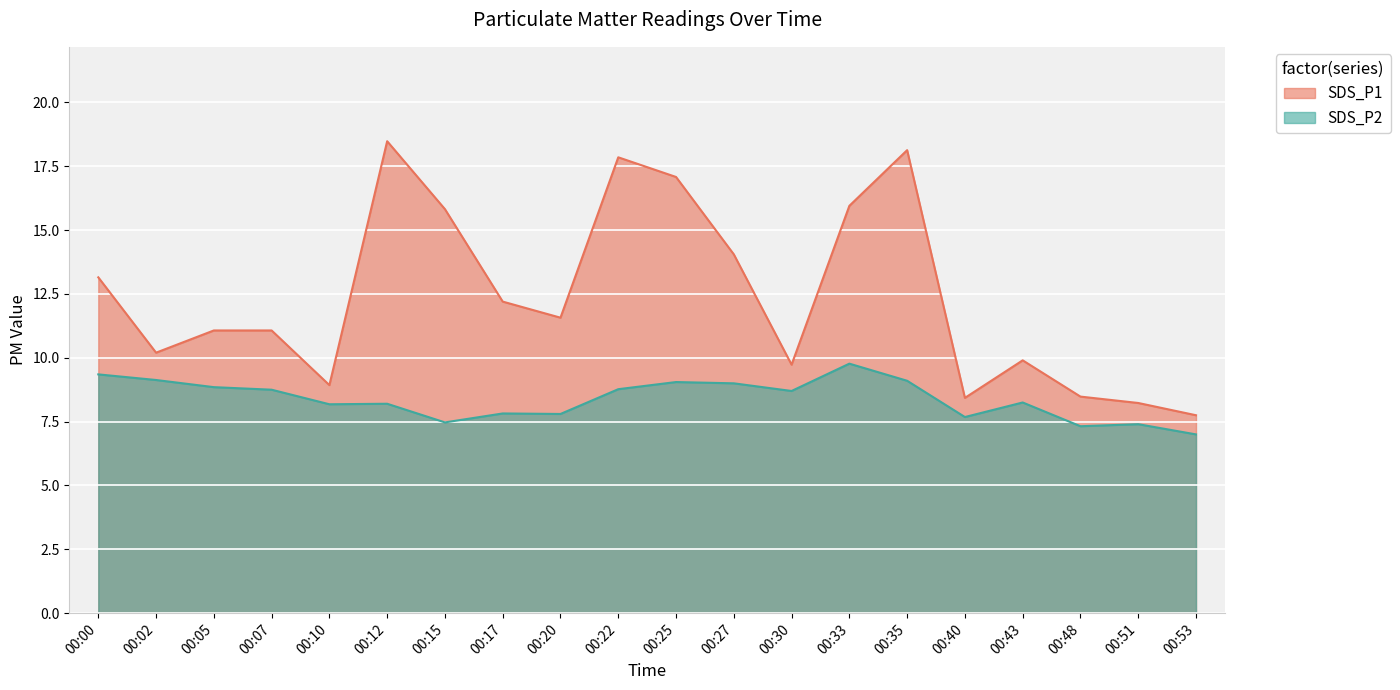

What is the difference between the maximum and minimum values in the SDS_P2 series?

2.8